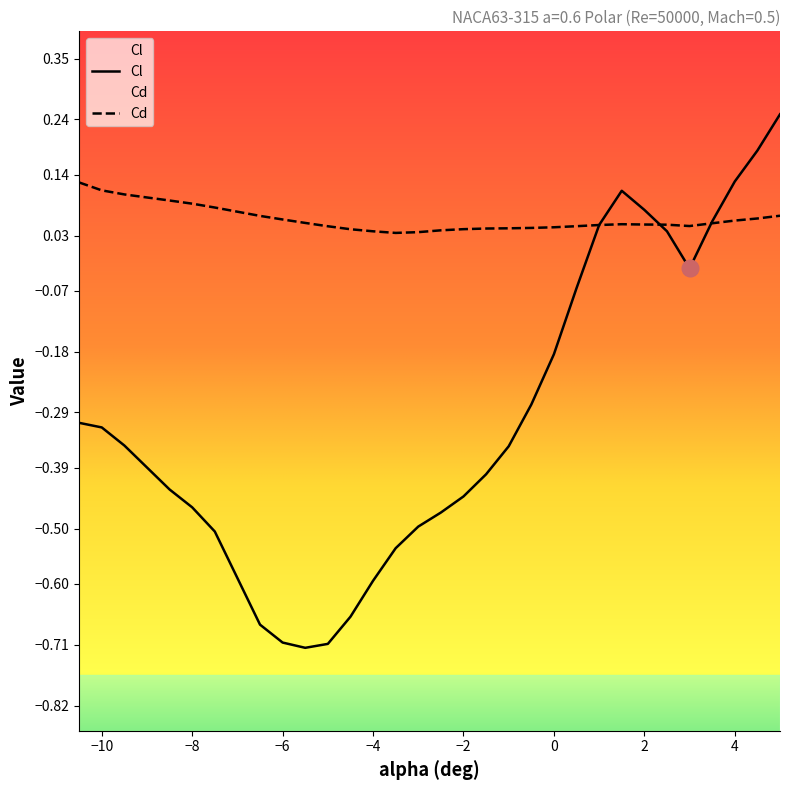

The Cd series shows 0.1 at -5. True or false?

False